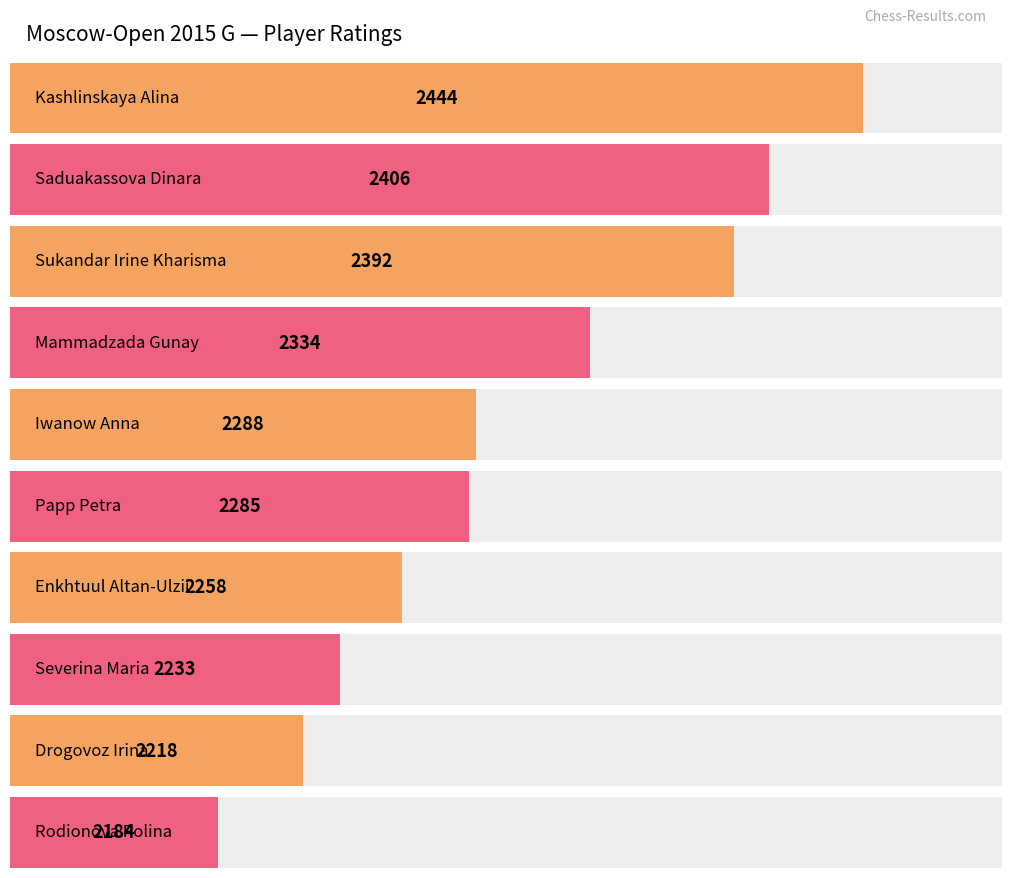

True or false: the data shows 2258 at Enkhtuul Altan-Ulzii.

True